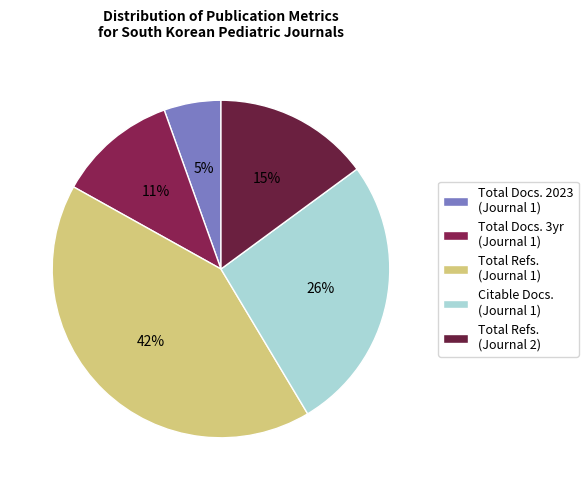

Count the number of slices in the pie.

5